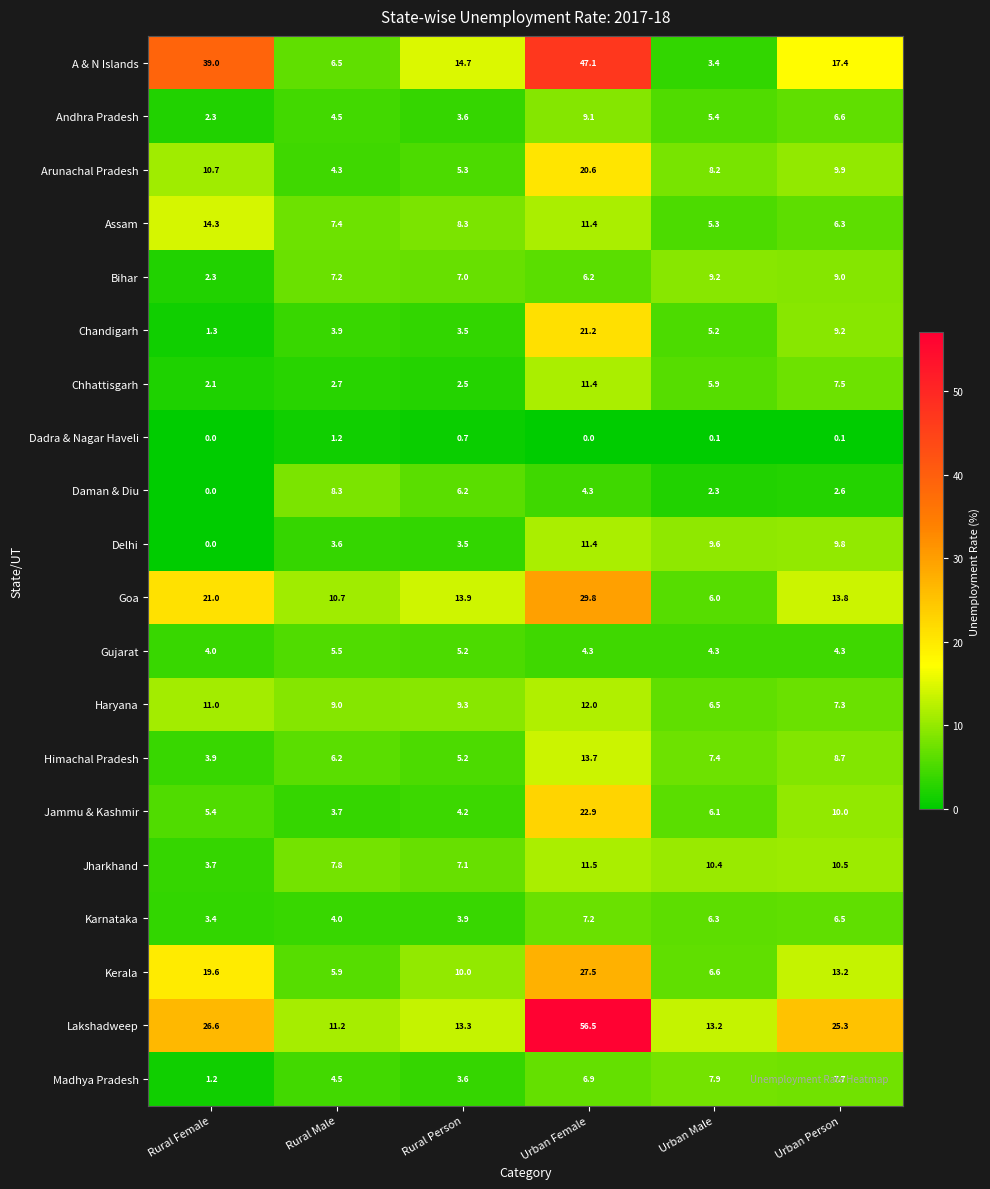

At which category is the sum across all series the highest?

Urban Female